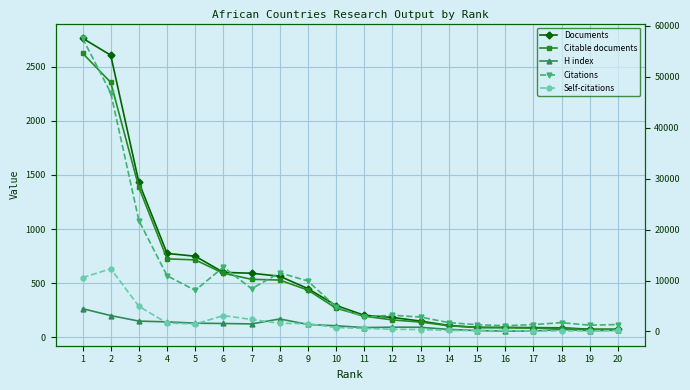

Which has a higher value, 18 or 12?

12